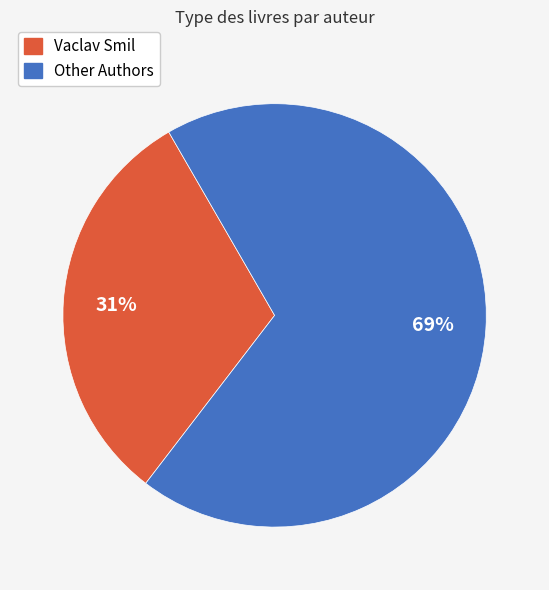

Which slice is the largest?

Other Authors